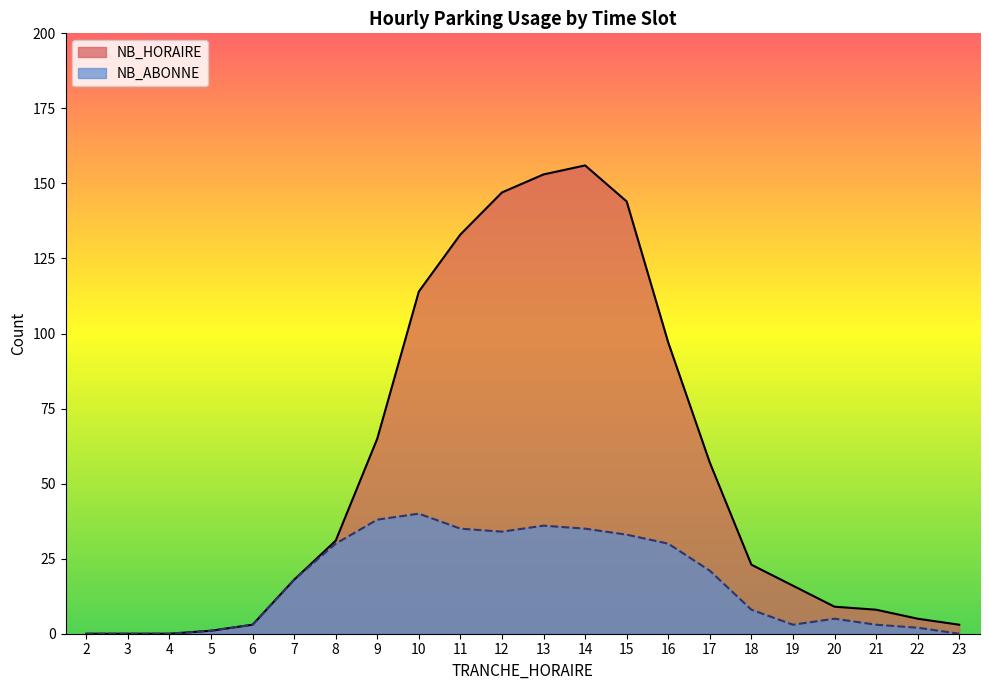

Which series has the largest total across all categories?

NB_HORAIRE